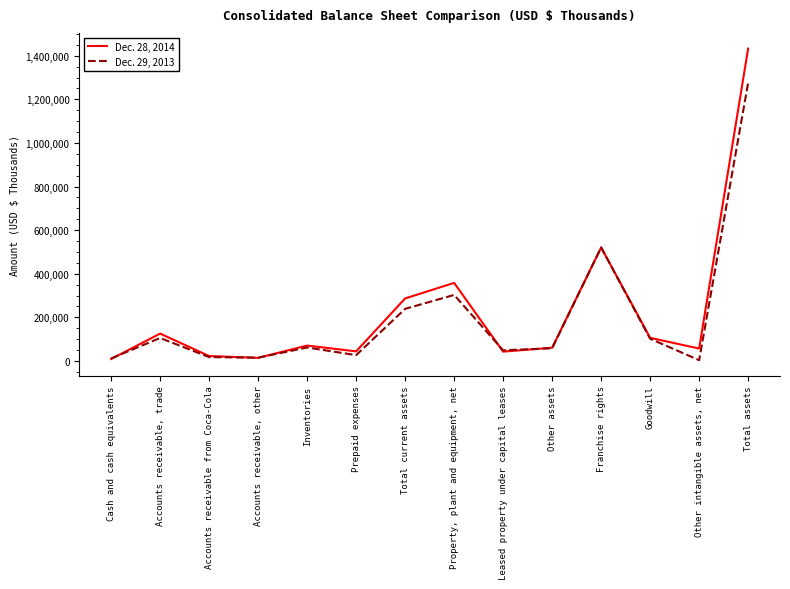

Rank the series at Property, plant and equipment, net from lowest to highest value.

Dec. 29, 2013, Dec. 28, 2014